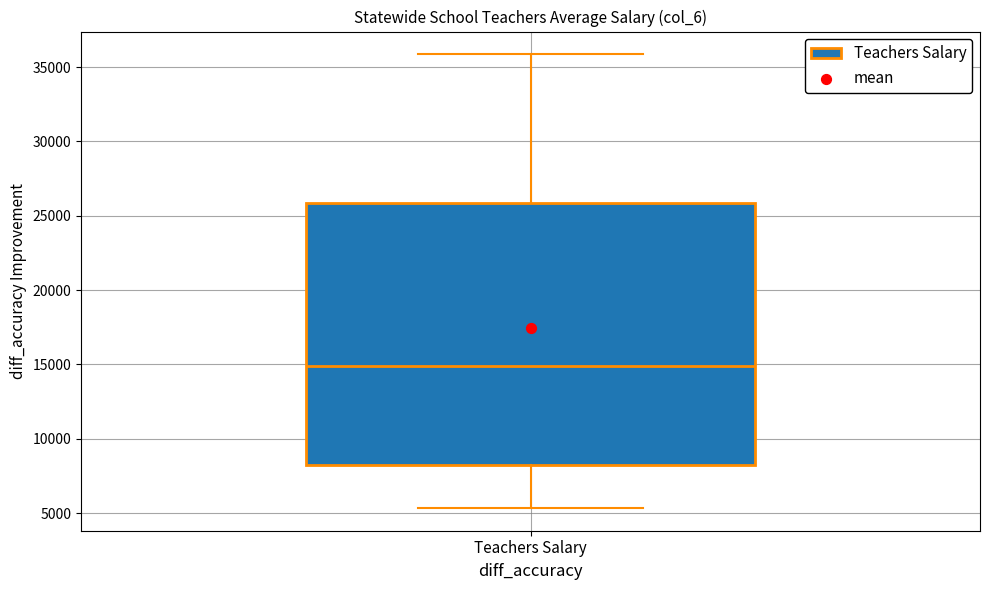

Transcribe this box plot: give where the median line is, the range the box spans, and where the two whiskers end, as read against the y-axis. The values are not printed on the chart, so give them approximately, as read against the axis.

median 15000, box 8500 to 26000, whiskers 5500 to 36000